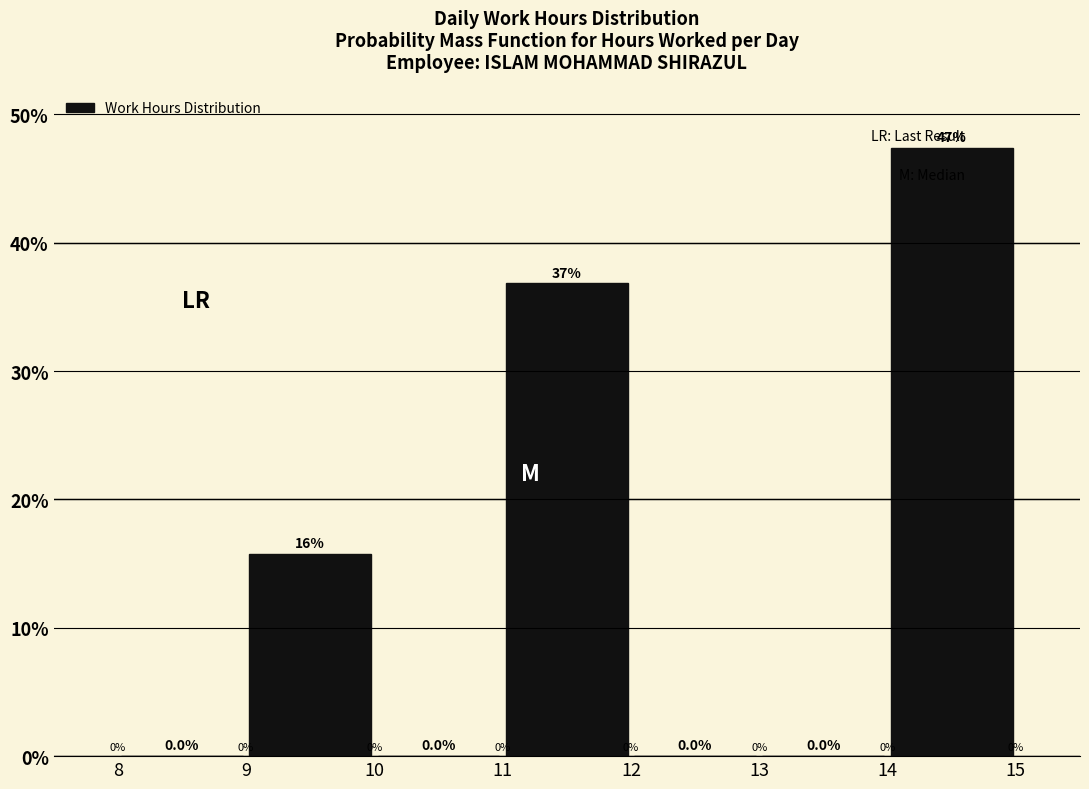

Which range on the x-axis has the tallest bar?

14 to 15